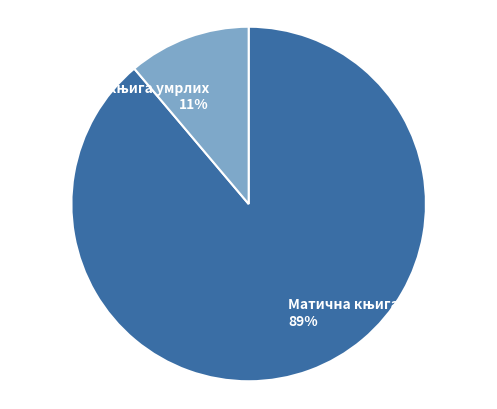

To the nearest percent, what is the average slice percentage?

50%